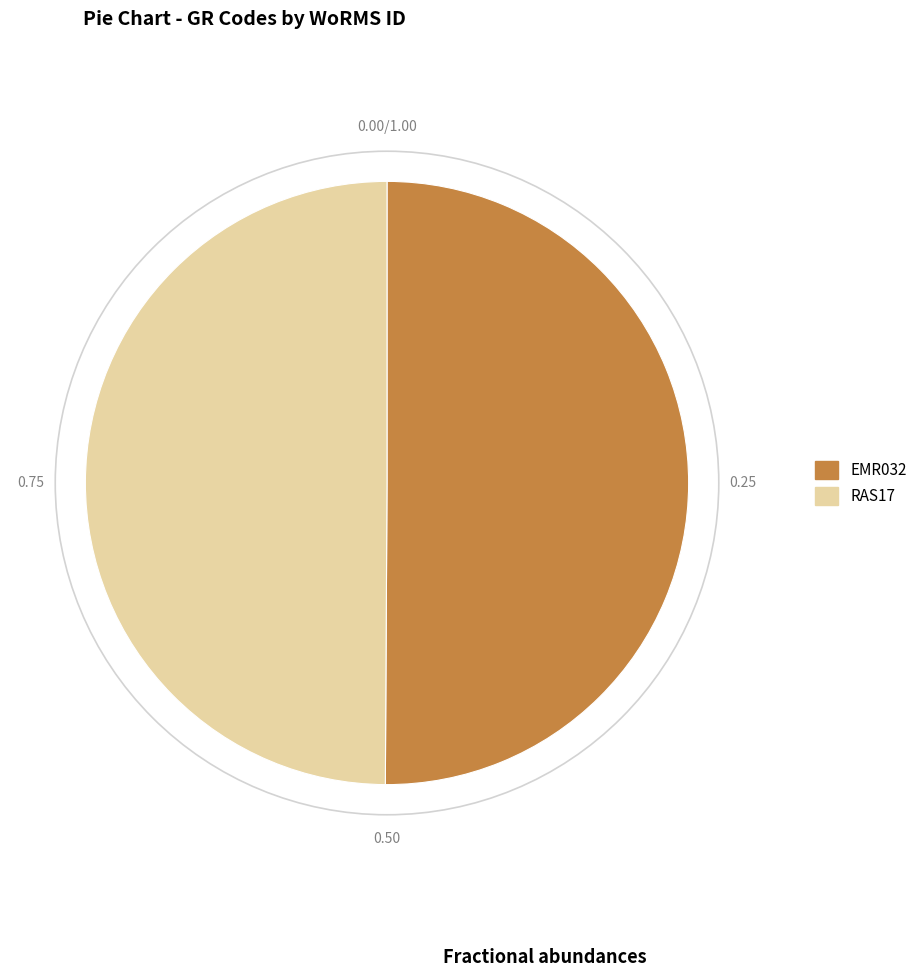

How many slices are in this pie chart?

2